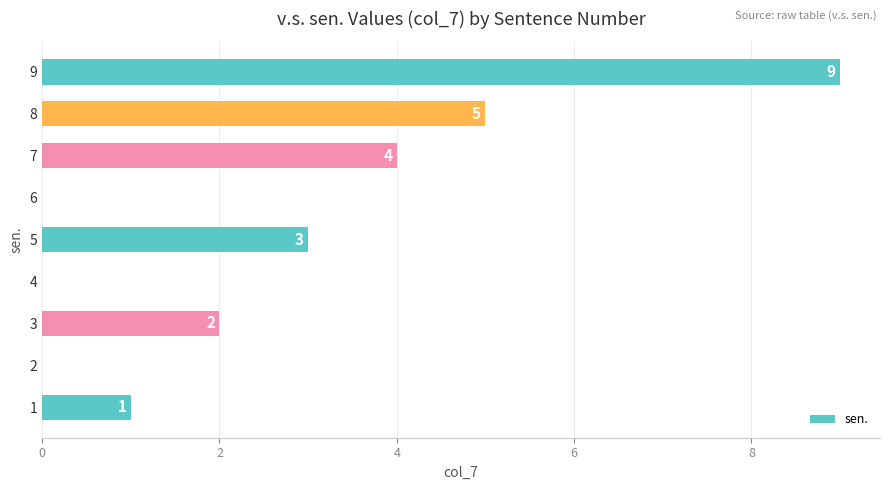

What value does the data have at 4?

0